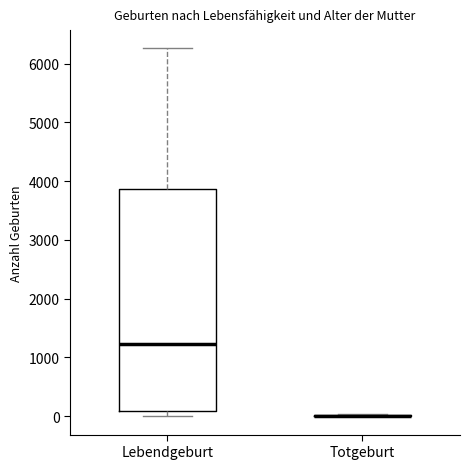

Reading left to right, transcribe this box plot: for each box, give where its median line is, the range the box spans, and where its two whiskers end, as read against the y-axis. The values are not printed on the chart, so give them approximately, as read against the axis.

Lebendgeburt: median 1200, box 100 to 3900, whiskers 0 to 6300
Totgeburt: box collapsed to a line at 0, whiskers 0 to 0